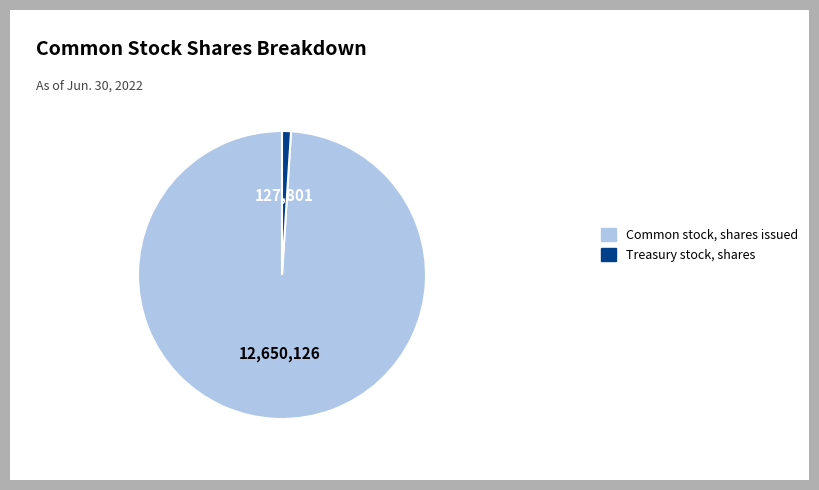

Which slice is the largest?

Common stock, shares issued